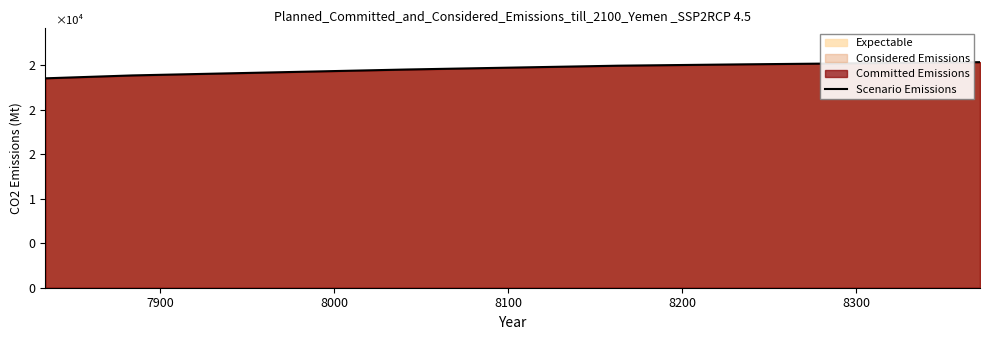

Does the chart have visible grid lines?

No